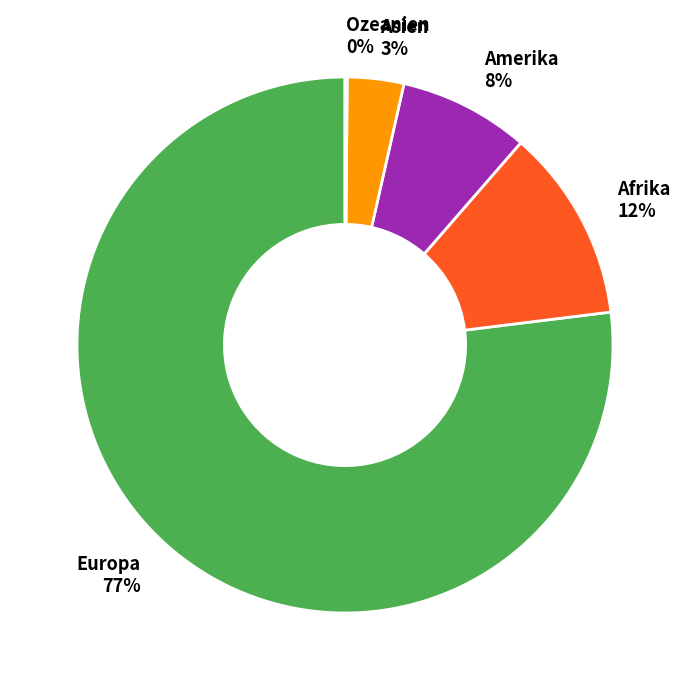

What is the majority slice?

Europa